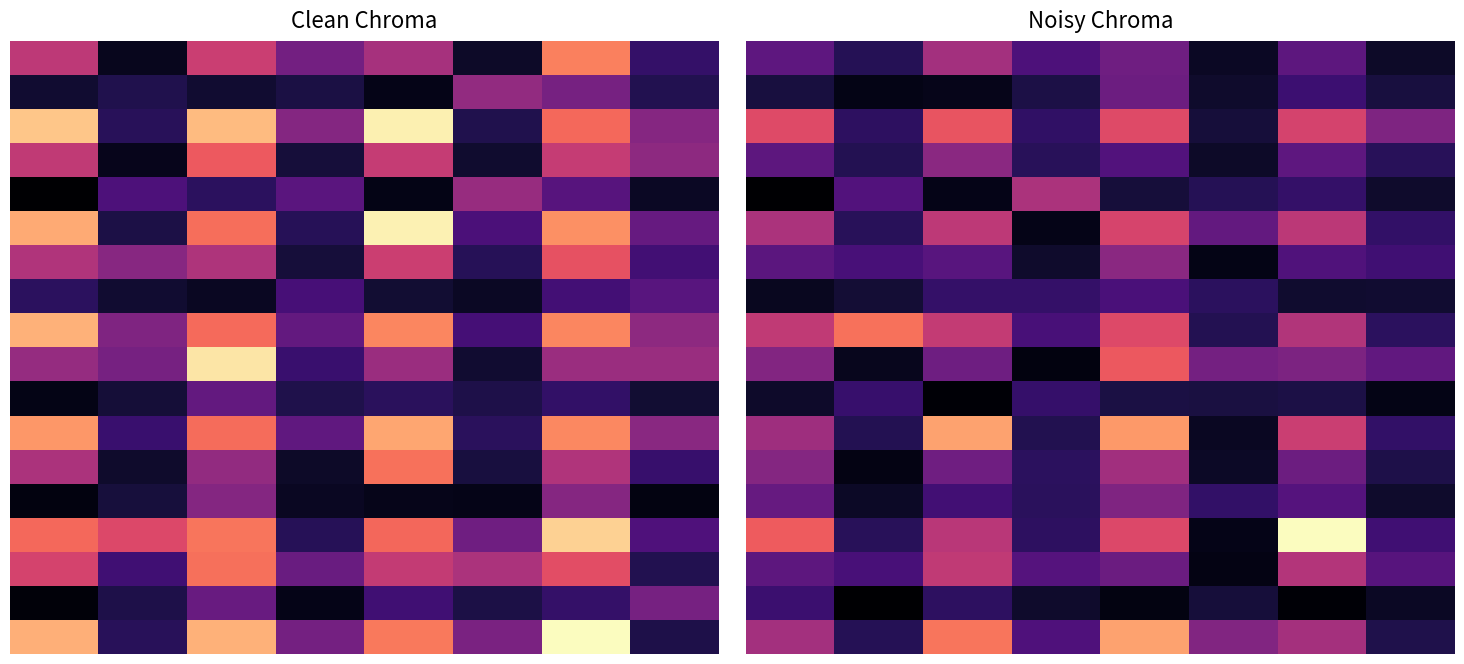

Which series has the largest range (max minus min)?

14